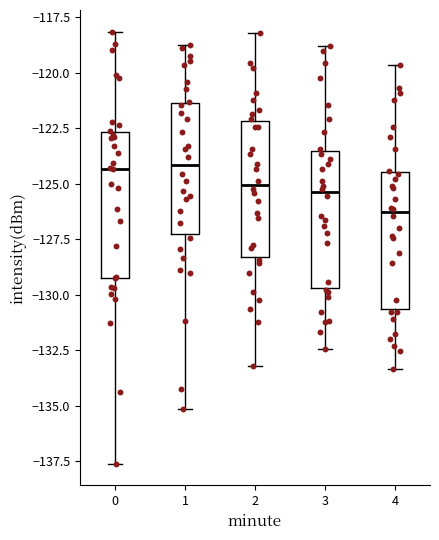

Reading left to right, transcribe this box plot: for each box, give where its median line is, the range the box spans, and where its two whiskers end, as read against the y-axis. The values are not printed on the chart, so give them approximately, as read against the axis.

0: median -124.5, box -129.0 to -122.5, whiskers -137.5 to -118.0
1: median -124.0, box -127.5 to -121.5, whiskers -135.0 to -119.0
2: median -125.0, box -128.5 to -122.0, whiskers -133.0 to -118.0
3: median -125.5, box -129.5 to -123.5, whiskers -132.5 to -119.0
4: median -126.5, box -130.5 to -124.5, whiskers -133.5 to -119.5